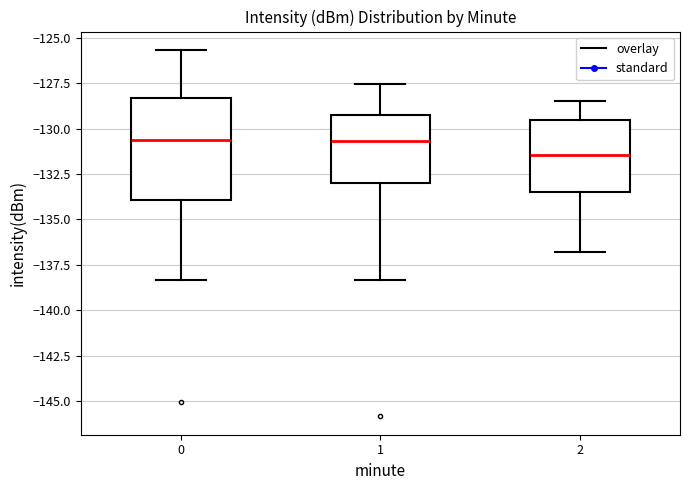

Reading left to right, transcribe this box plot: for each box, give where its median line is, the range the box spans, and where its two whiskers end, as read against the y-axis. The values are not printed on the chart, so give them approximately, as read against the axis.

0: median -130.5, box -134.0 to -128.5, whiskers -138.5 to -125.5
1: median -130.5, box -133.0 to -129.5, whiskers -138.5 to -127.5
2: median -131.5, box -133.5 to -129.5, whiskers -137.0 to -128.5